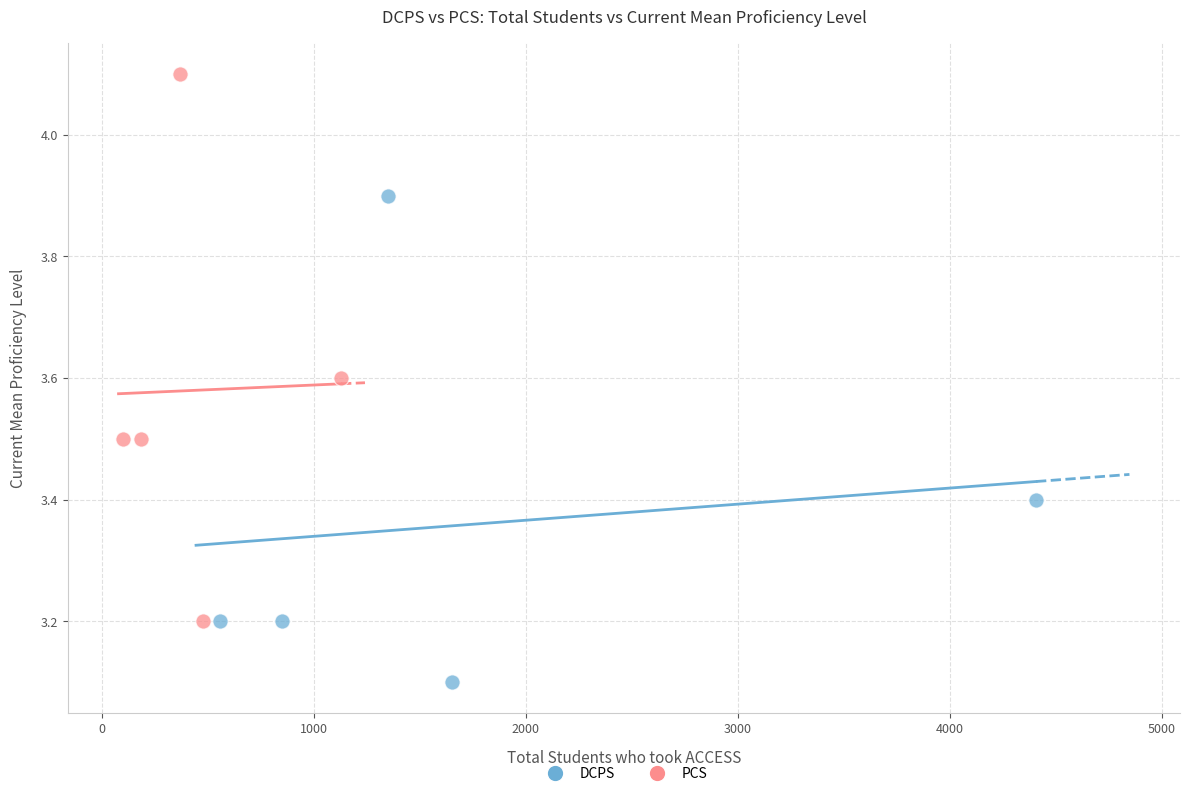

Which series has the widest spread of Y values?

PCS